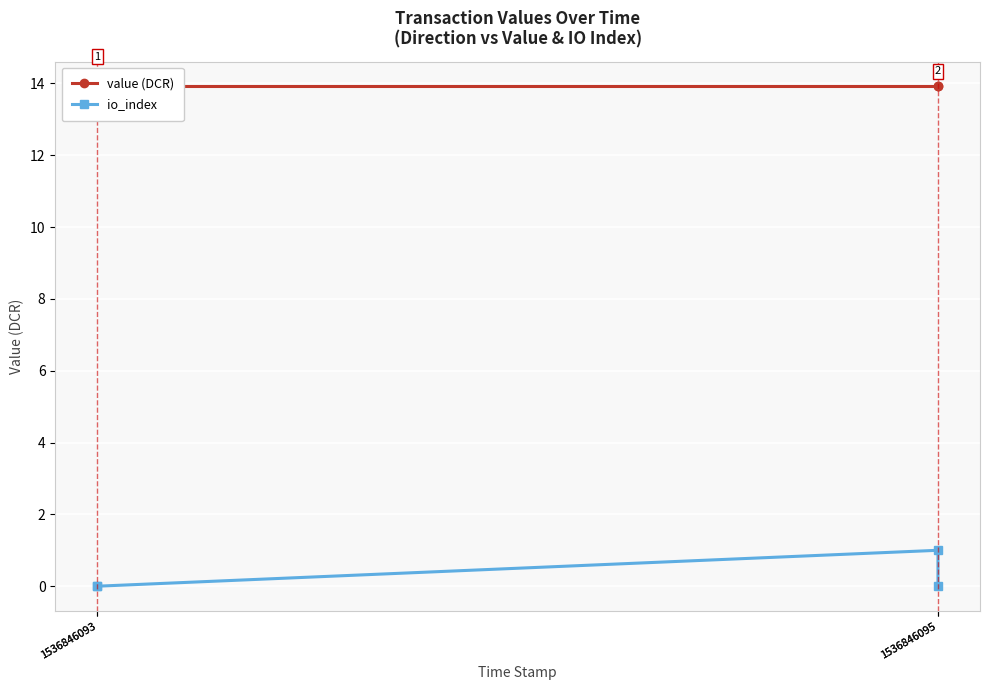

What is the difference between the maximum and minimum values in the io_index series?

1.0